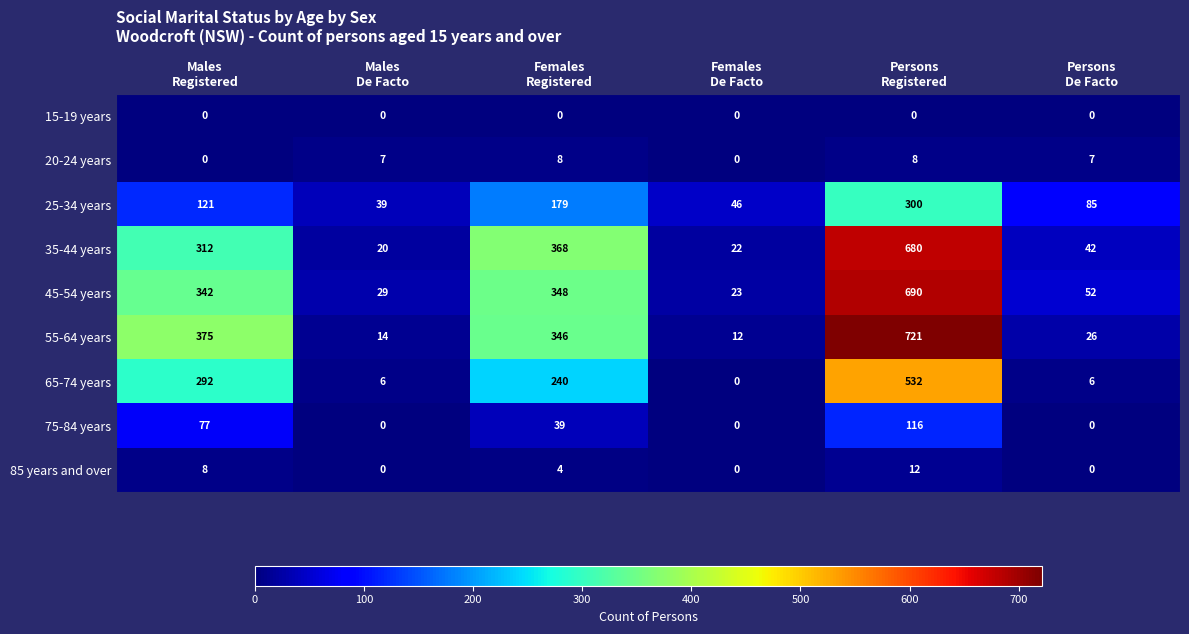

Which series has the largest range (max minus min)?

55-64 years